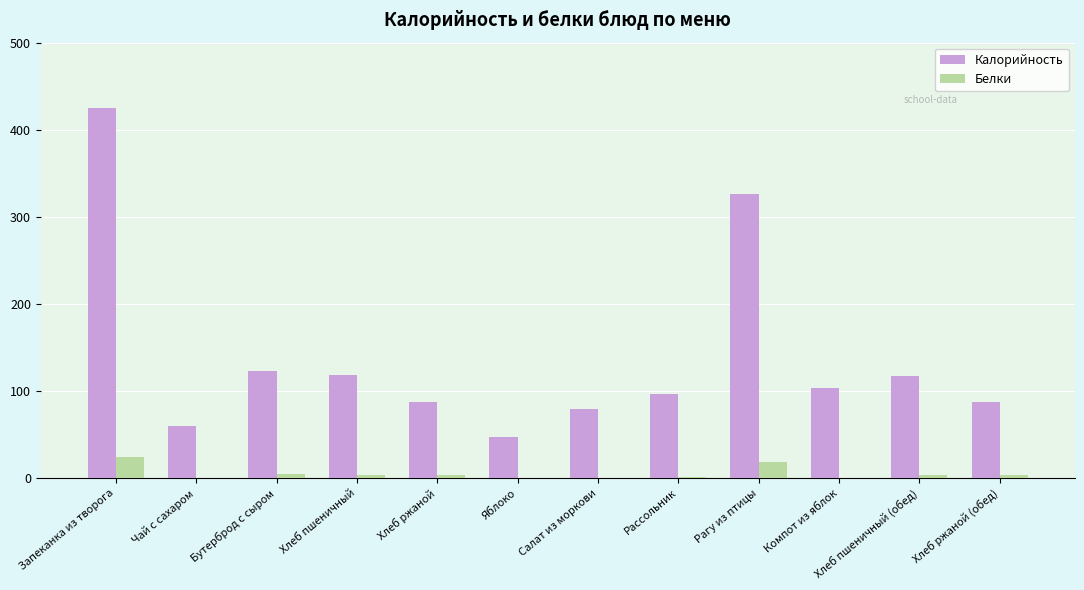

What is the total value across all series at Компот из яблок?

103.3